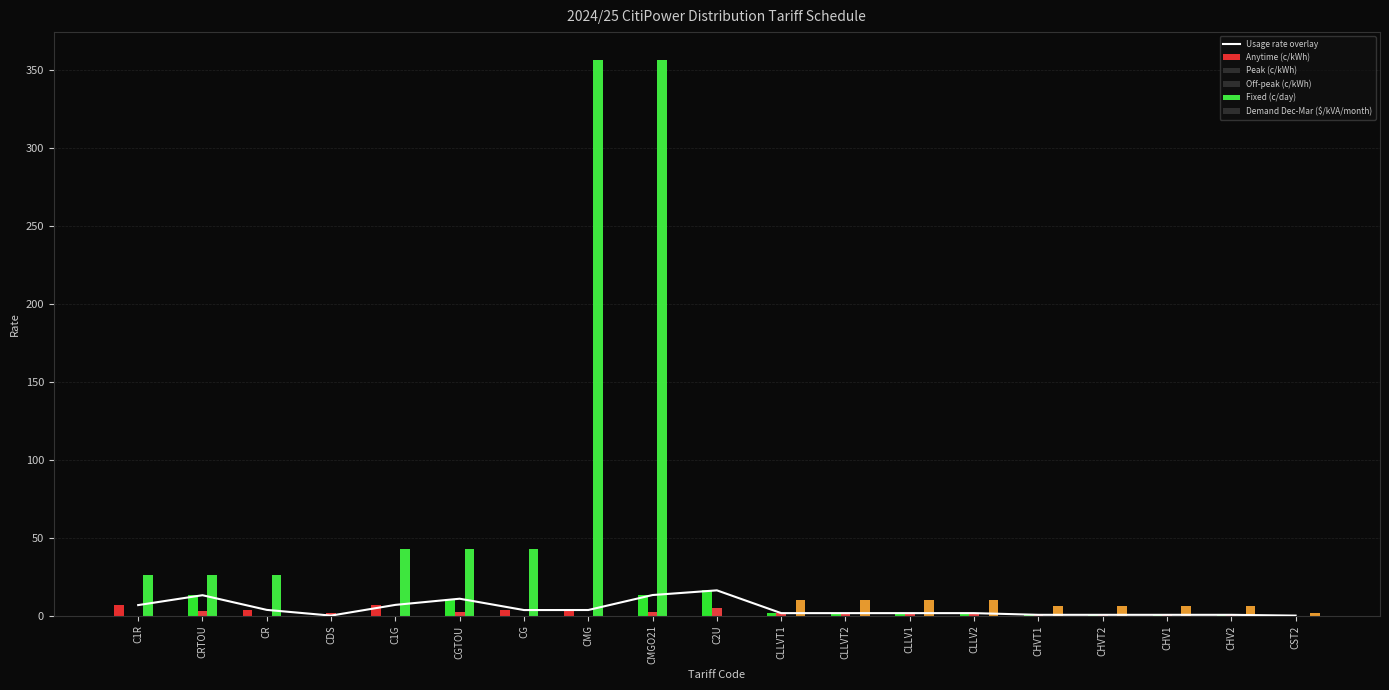

What is the maximum value shown in the chart?

356.2